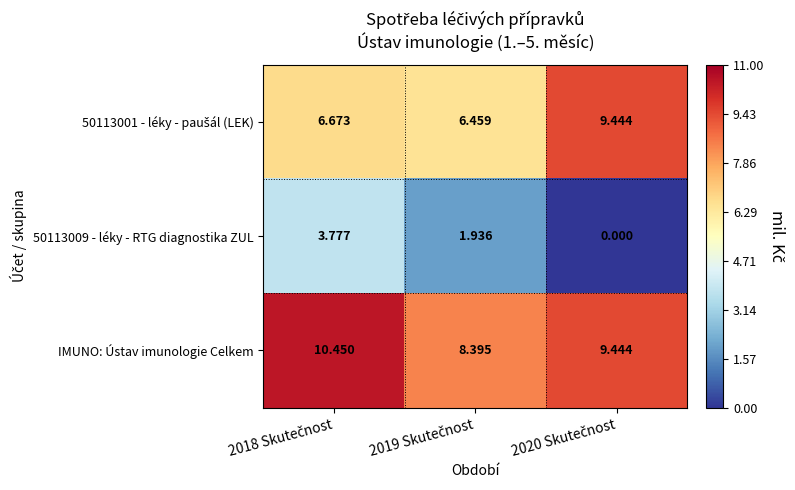

Which series has the largest total across all categories?

IMUNO: Ústav imunologie Celkem